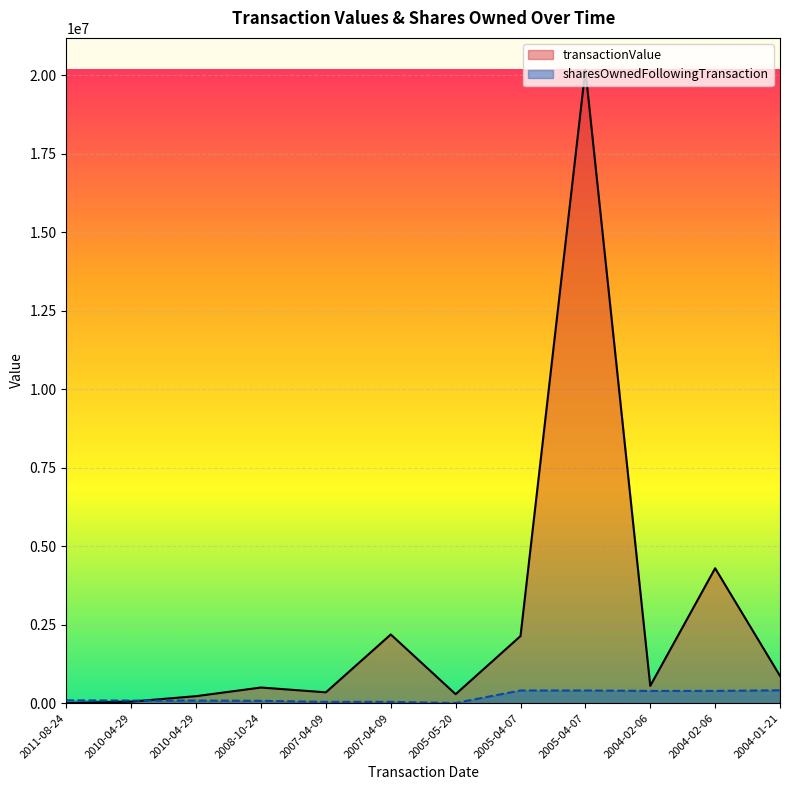

What are all the series names shown in the legend?

transactionValue, sharesOwnedFollowingTransaction